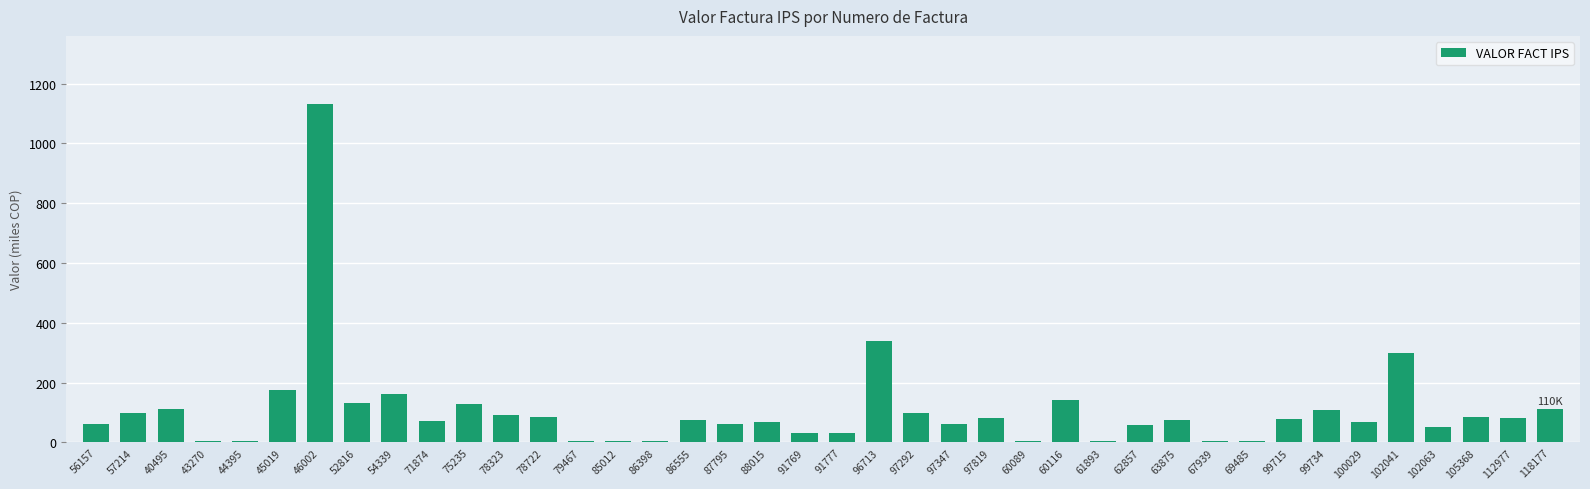

What is the greatest value displayed?

1133.0